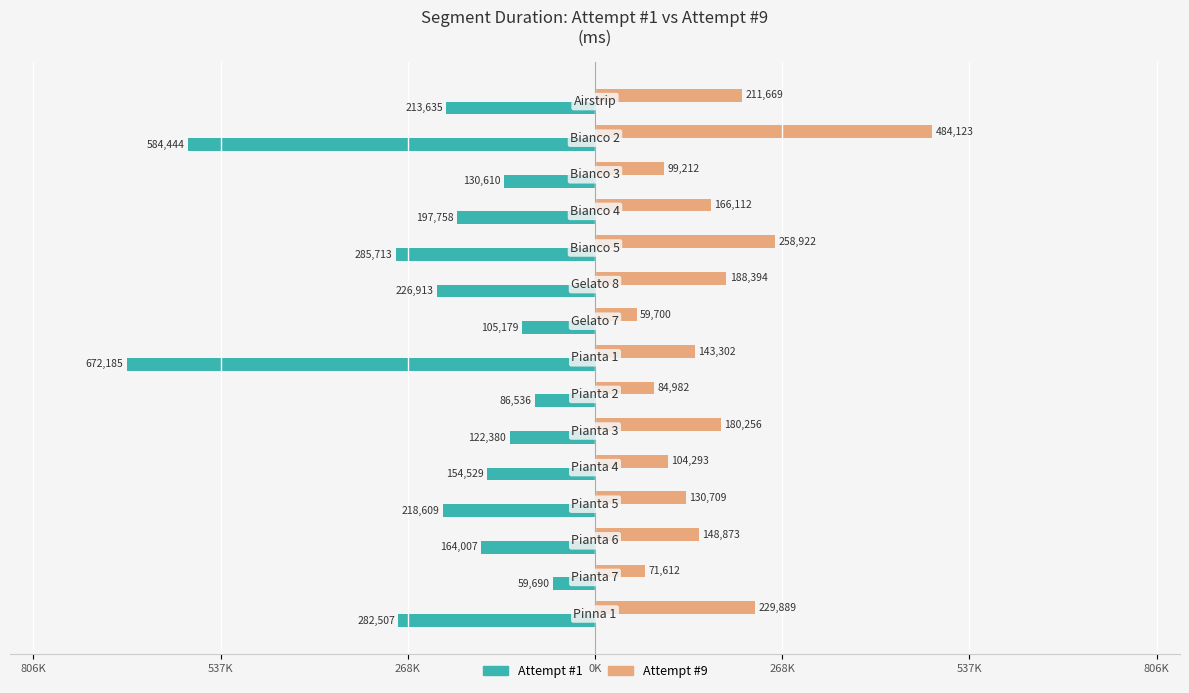

What are all the series names shown in the legend?

Attempt #1, Attempt #9